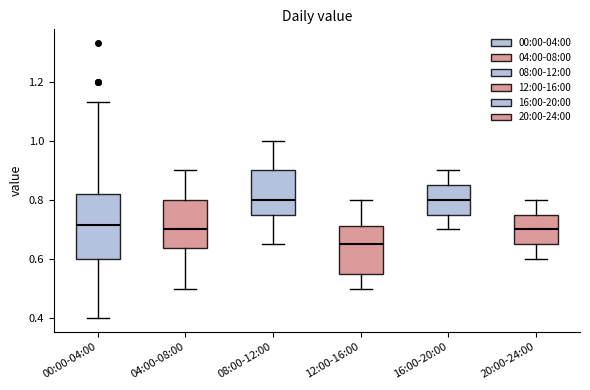

Which box is the tallest, from its lower edge to its upper edge?

00:00-04:00